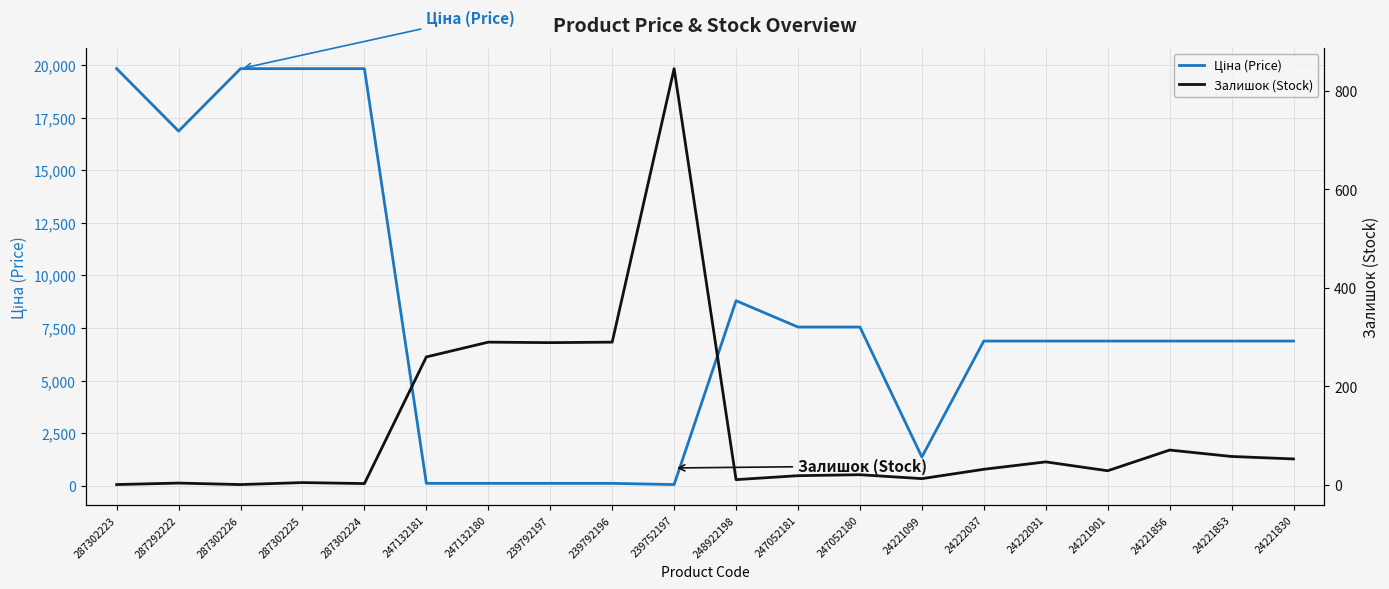

At which category does Ціна (Price) reach its first local valley?

287292222